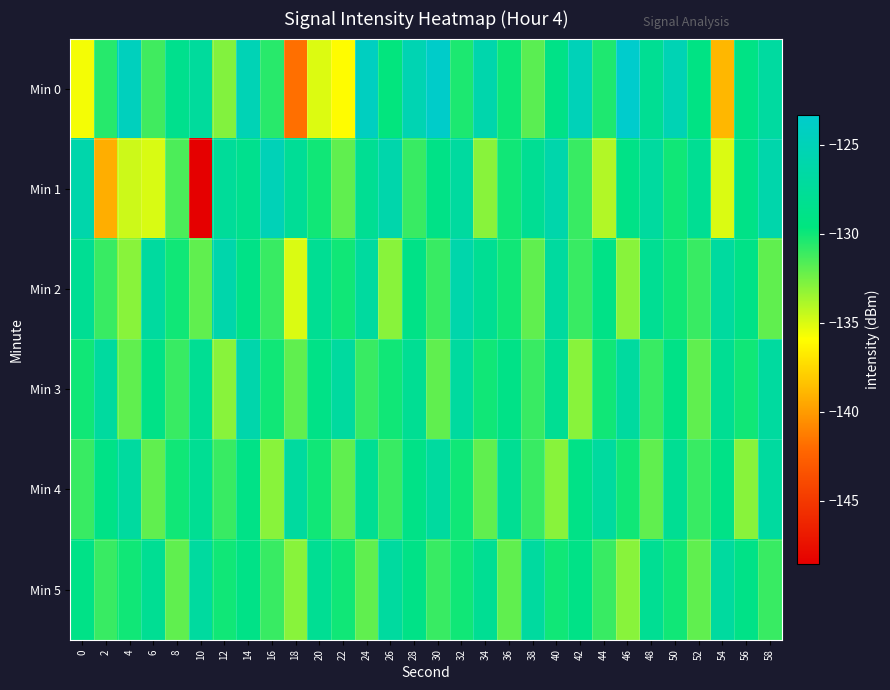

What is the total value across all series at 44?

-781.3